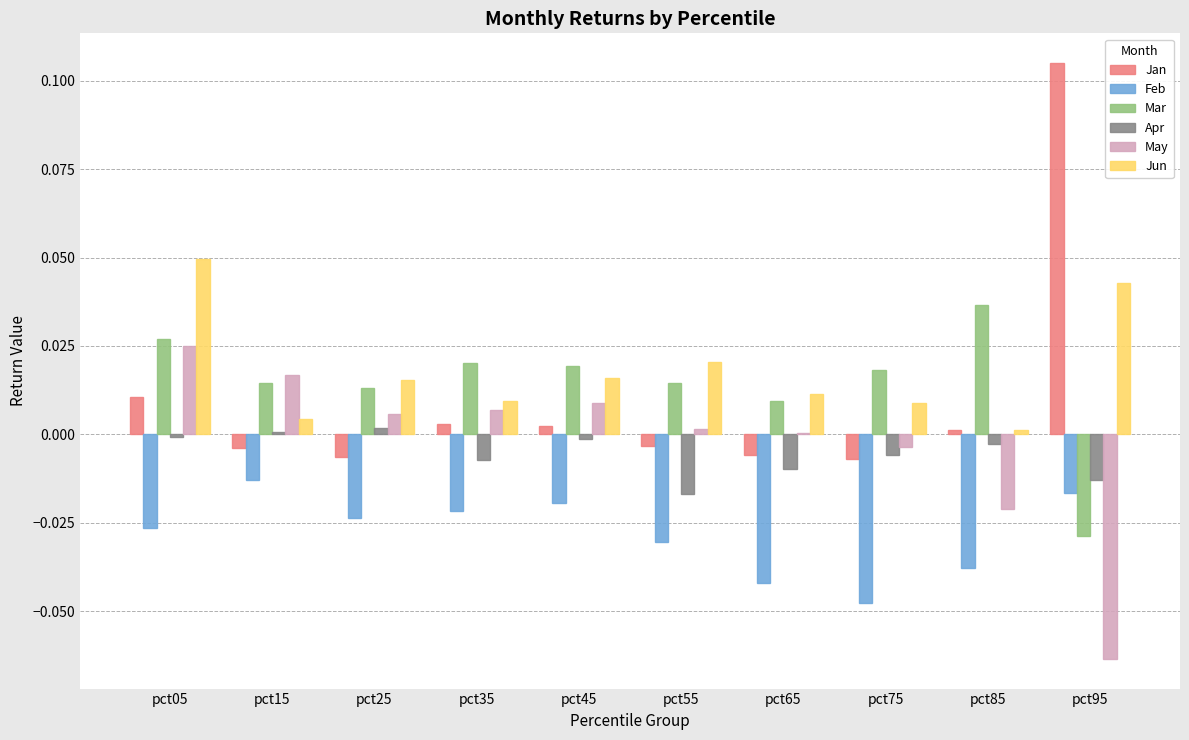

The May series shows 0.0 at pct25. True or false?

True